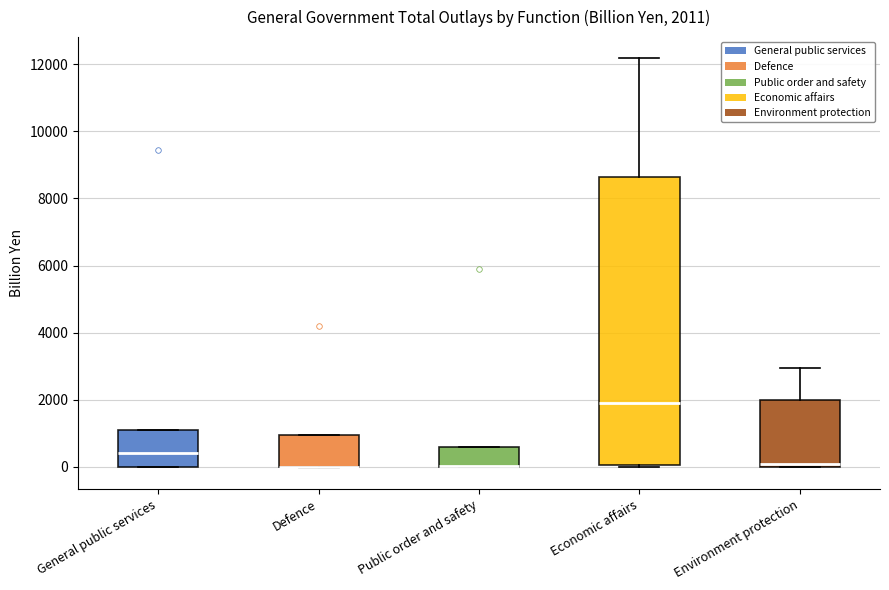

Which box is the tallest, from its lower edge to its upper edge?

Economic affairs